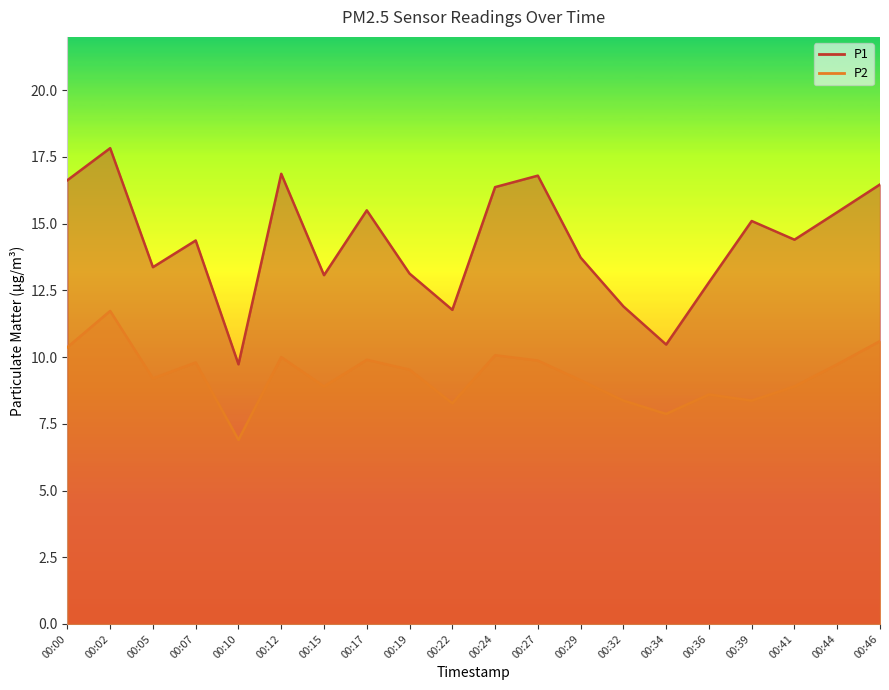

The P1 series shows 3.6 at 00:10. True or false?

False